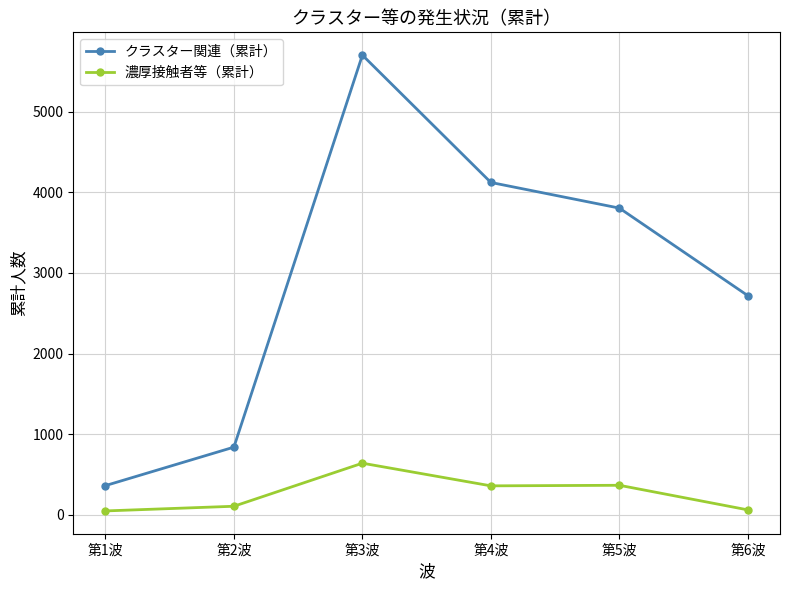

What is the highest value of the クラスター関連（累計） series?

5701